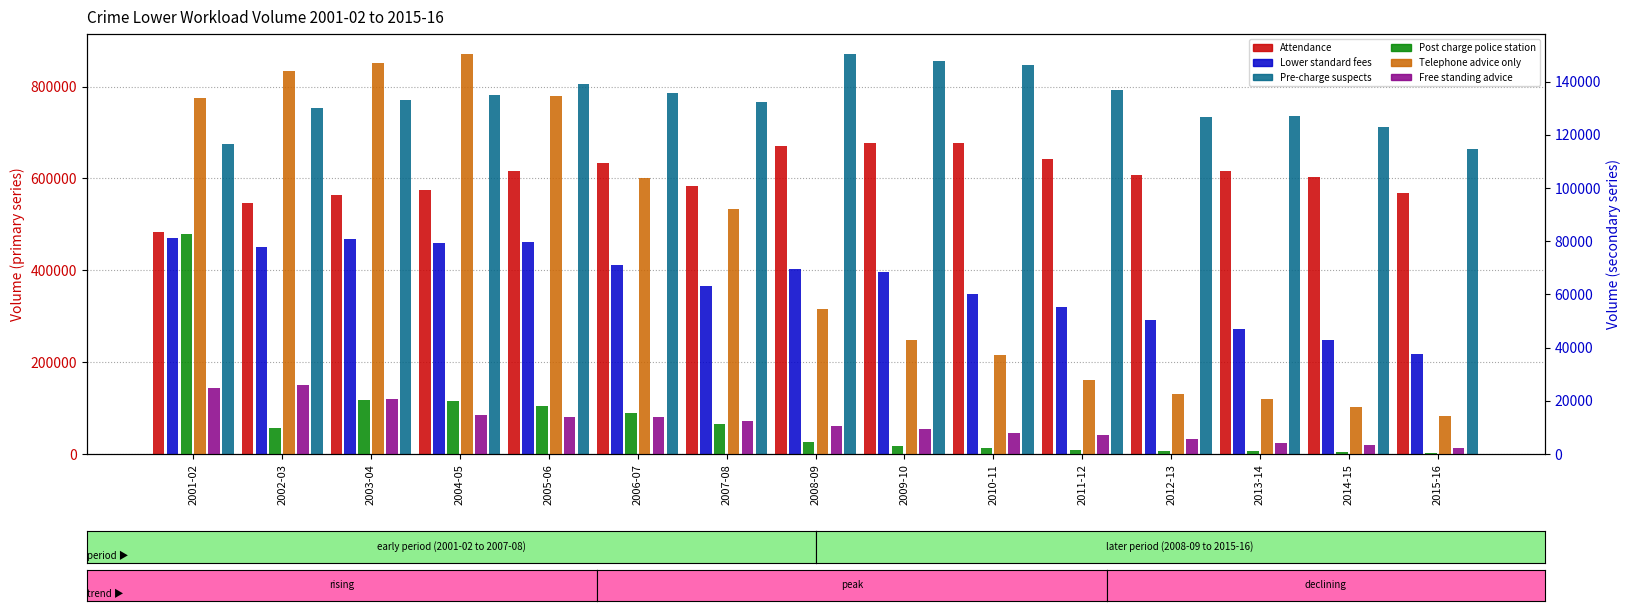

Which series has the largest total across all categories?

Pre-charge suspects